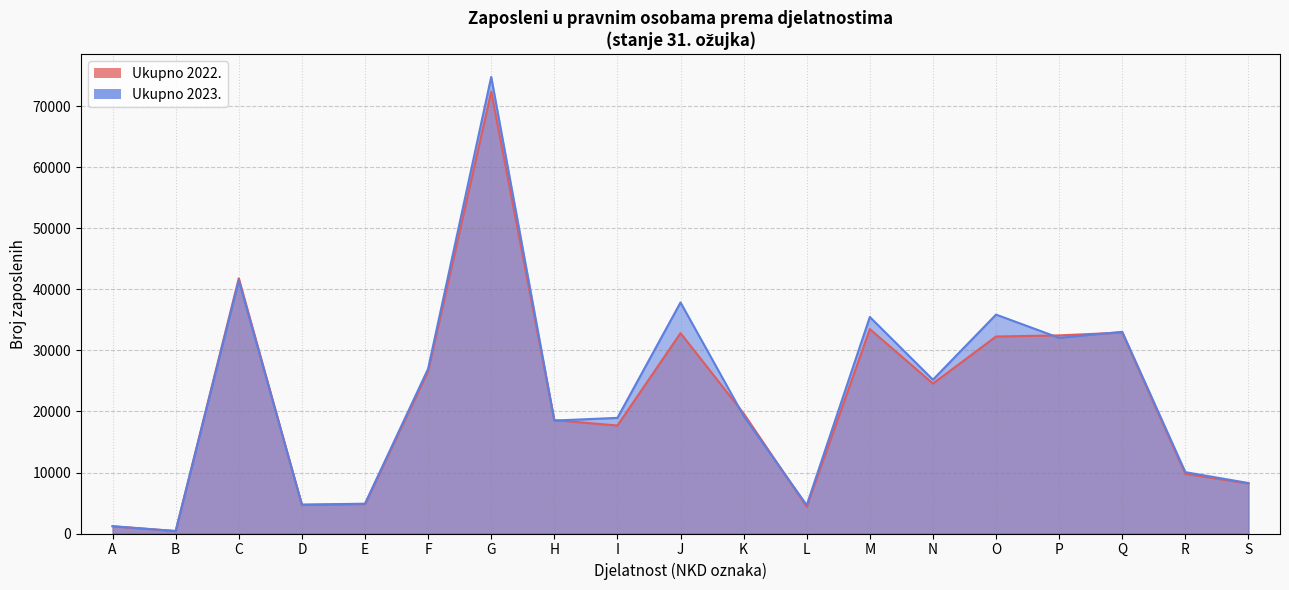

Which series has the largest range (max minus min)?

Ukupno 2023.